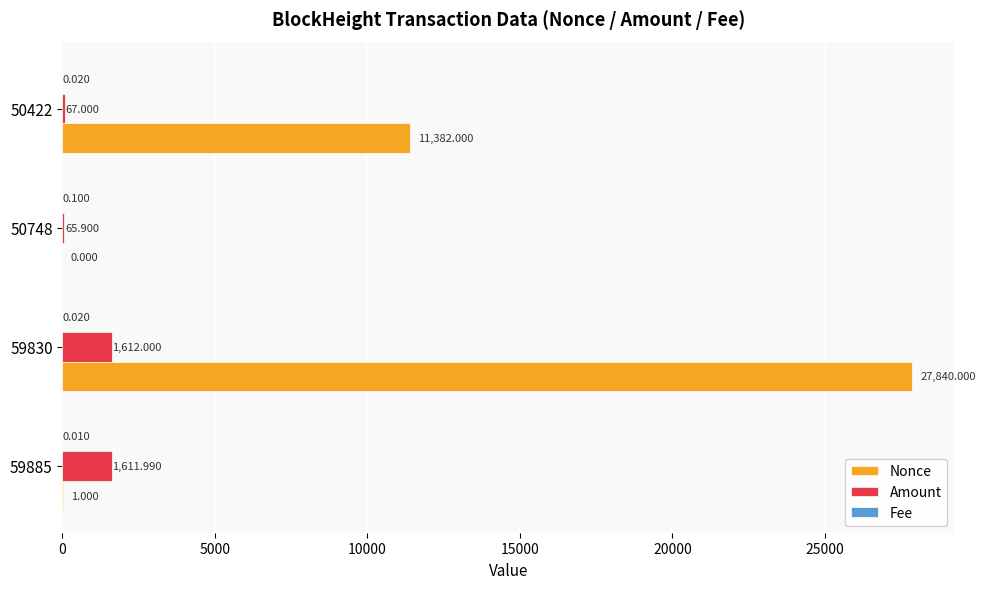

Which series changed the most between 59885 and 50748?

Amount